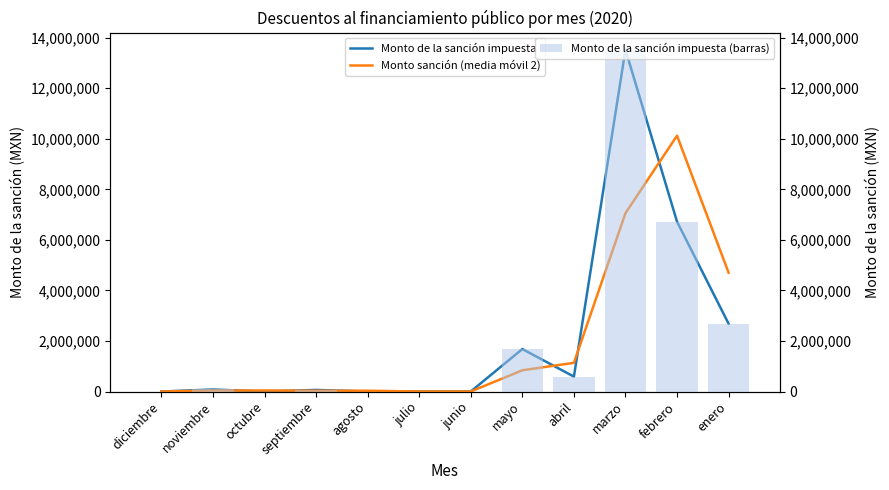

What is the maximum value for Monto de la sanción impuesta (barras)?

13524962.0